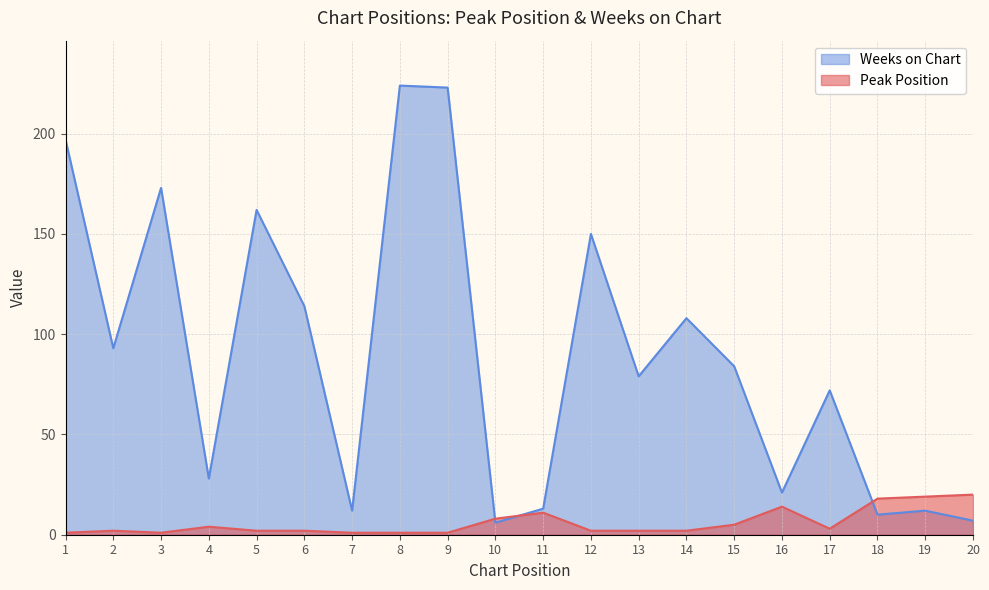

Reading left to right, extract all data points from this chart.

Peak Position: 1	2	1	4	2	2	1	1	1	8	11	2	2	2	5	14	3	18	19	20
Weeks on Chart: 197	93	173	28	162	114	12	224	223	6	13	150	79	108	84	21	72	10	12	7